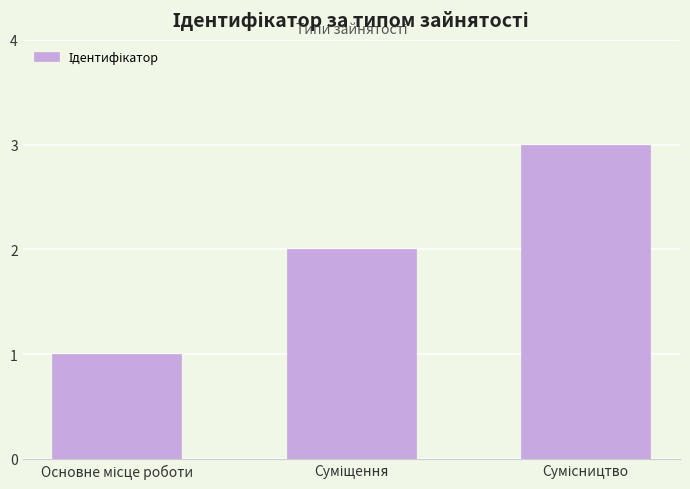

How many bars are there in total?

3